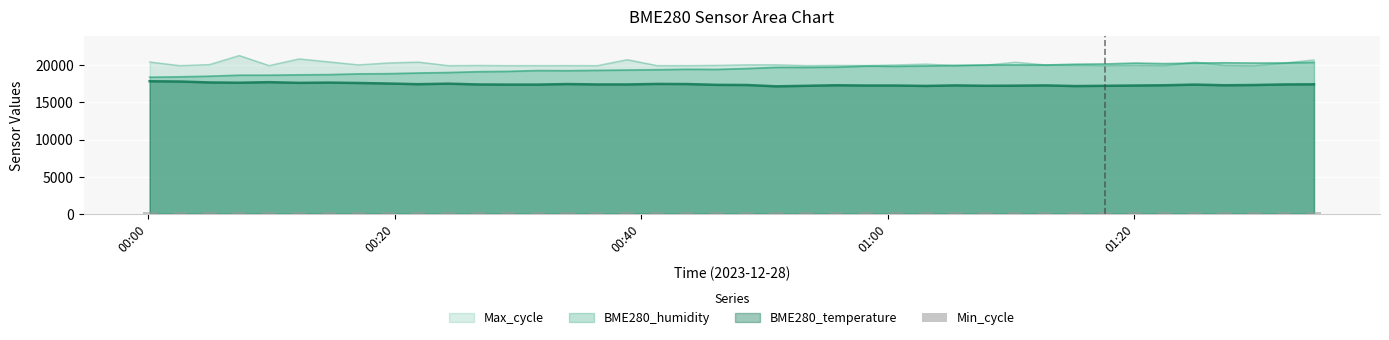

What is the lowest value of the BME280_humidity series?

18361.2